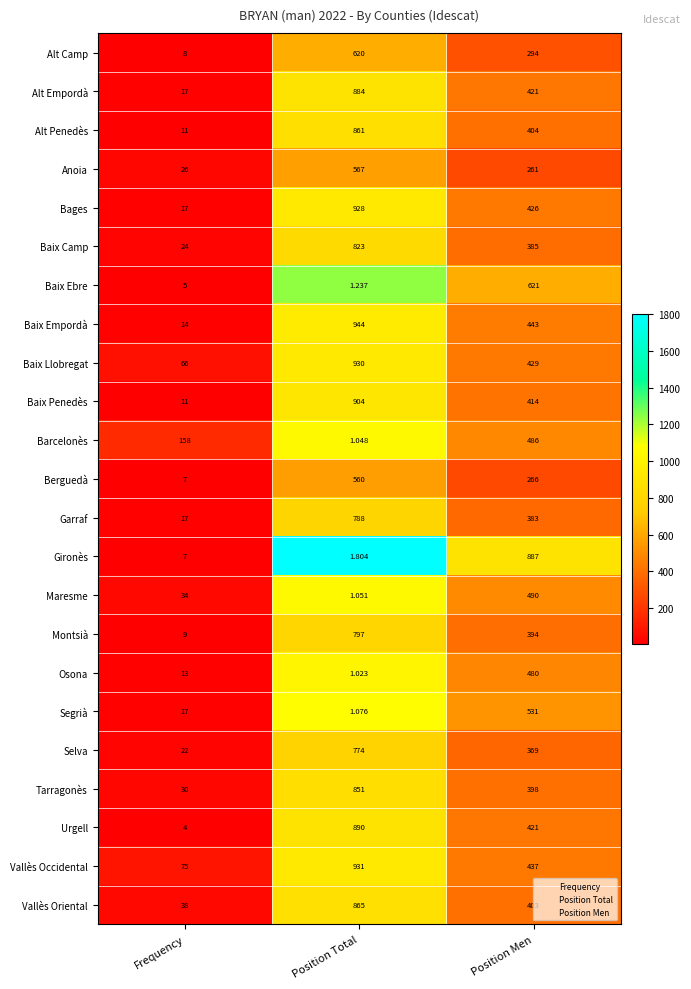

Rank the categories by Berguedà value from lowest to highest.

Frequency, Position Men, Position Total